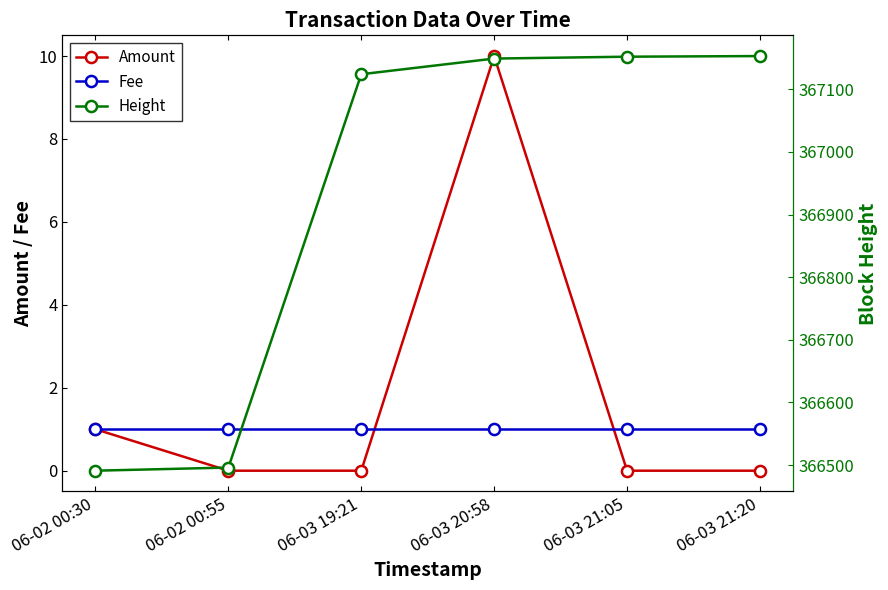

What is the label of the 1st point from the right?

06-03 21:20